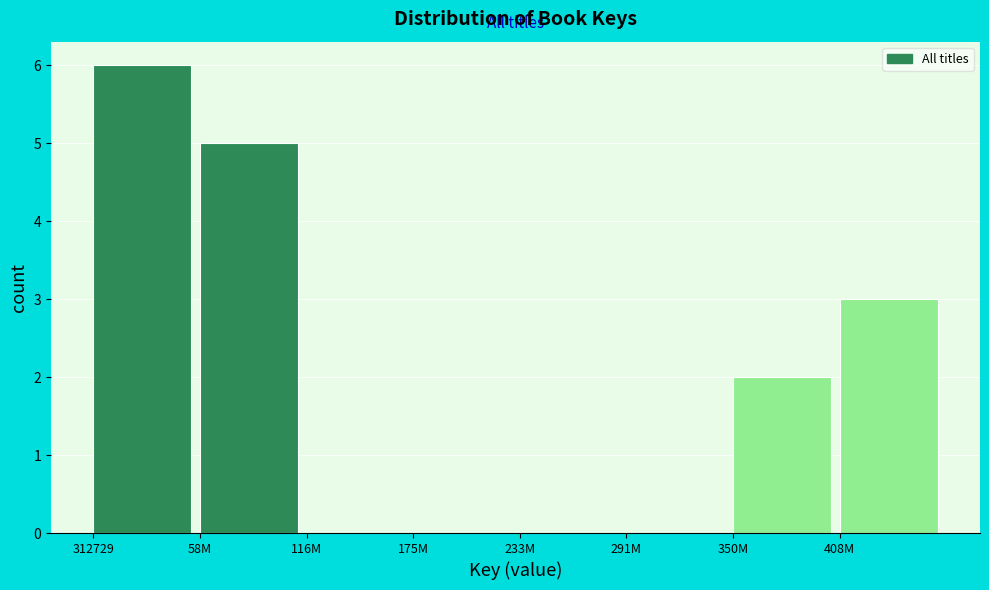

Reading left to right, list all the values displayed in this chart.

312729=6	58M=5	116M=0	175M=0	233M=0	291M=0	350M=2	408M=3